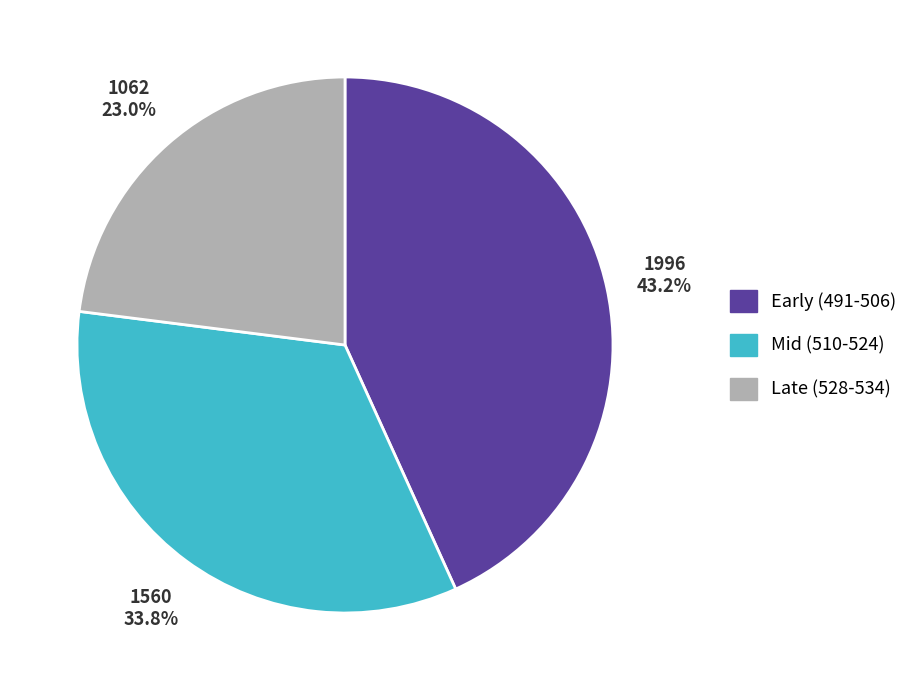

Does any single category account for the majority?

No